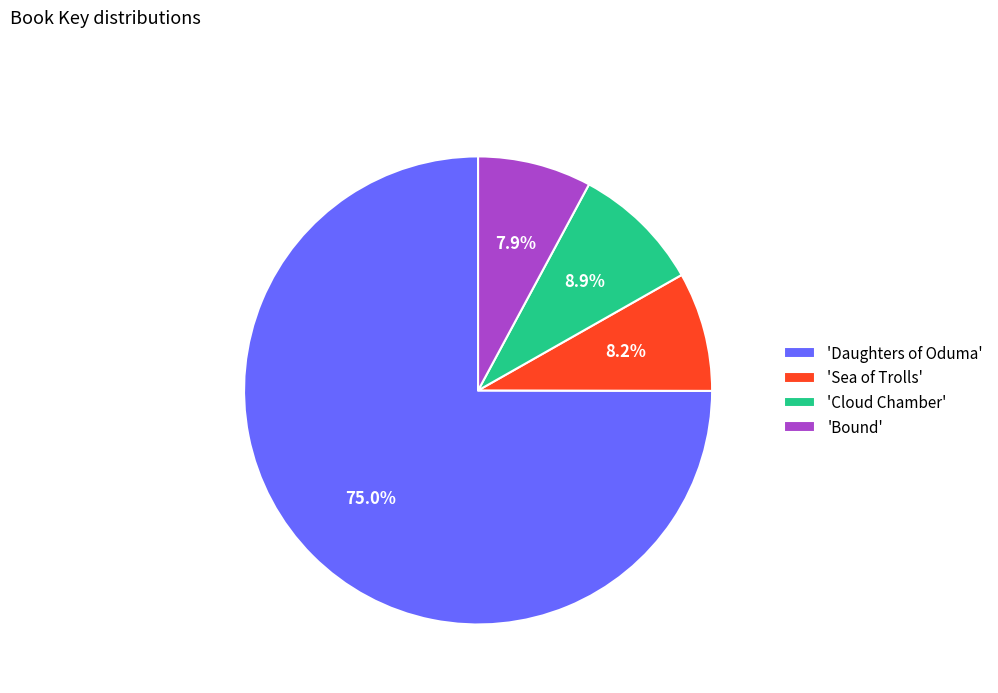

How many segments does this pie chart have?

4